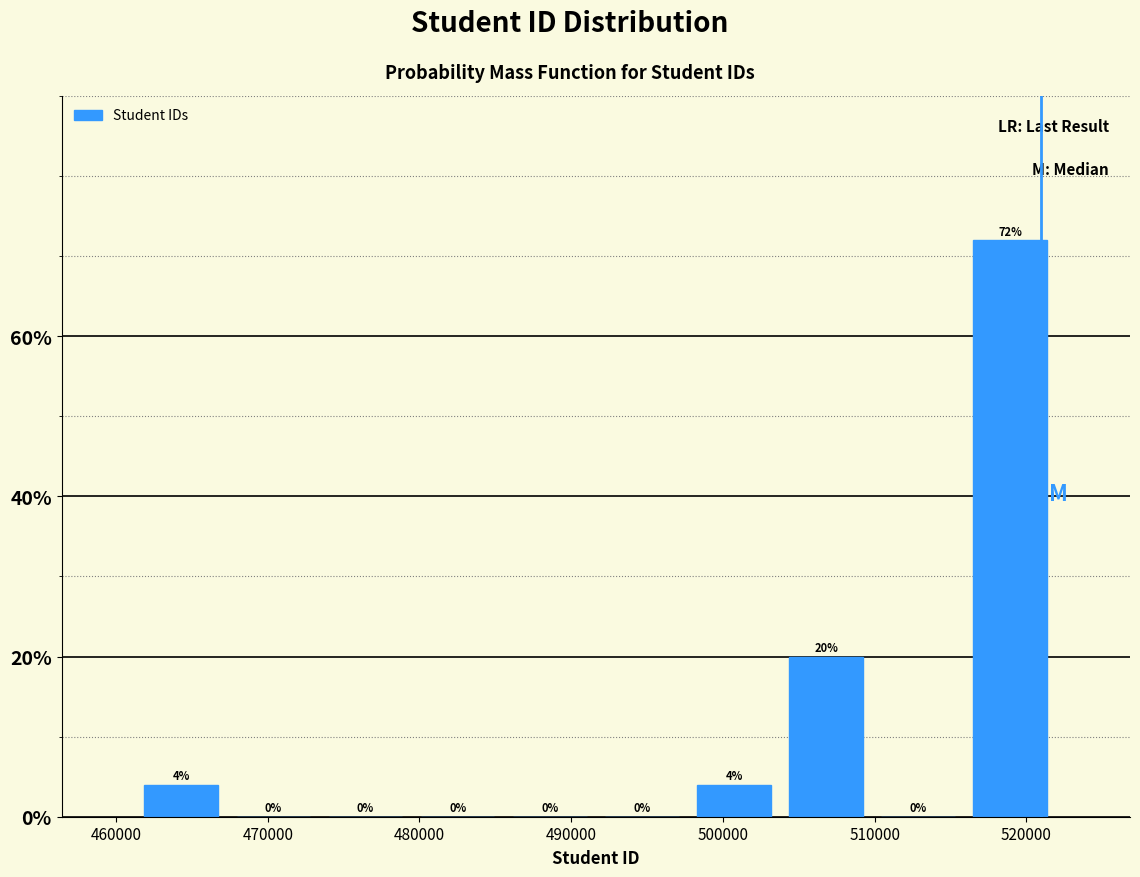

Reading left to right, list every bar in this chart as the range it spans on the x-axis followed by its height. The bar edges are not printed on the chart, so give them approximately, as read against the axis.

461000 to 467000: 4
467000 to 473000: 0
473000 to 479000: 0
479000 to 486000: 0
486000 to 492000: 0
492000 to 498000: 0
498000 to 504000: 4
504000 to 510000: 20
510000 to 516000: 0
516000 to 522000: 72